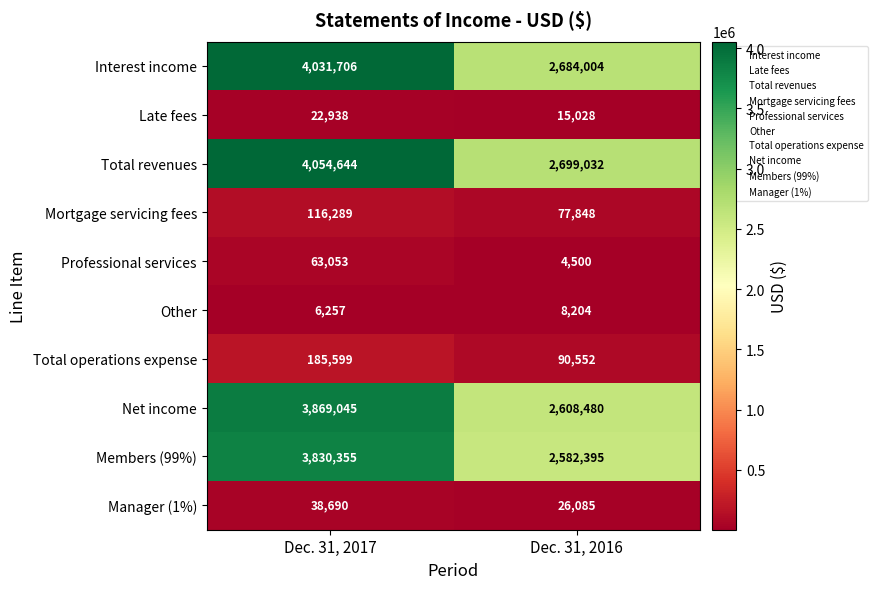

Reading left to right, transcribe all the data shown in this chart.

Interest income: Dec. 31, 2017=4031706	Dec. 31, 2016=2684004
Late fees: Dec. 31, 2017=22938	Dec. 31, 2016=15028
Total revenues: Dec. 31, 2017=4054644	Dec. 31, 2016=2699032
Mortgage servicing fees: Dec. 31, 2017=116289	Dec. 31, 2016=77848
Professional services: Dec. 31, 2017=63053	Dec. 31, 2016=4500
Other: Dec. 31, 2017=6257	Dec. 31, 2016=8204
Total operations expense: Dec. 31, 2017=185599	Dec. 31, 2016=90552
Net income: Dec. 31, 2017=3869045	Dec. 31, 2016=2608480
Members (99%): Dec. 31, 2017=3830355	Dec. 31, 2016=2582395
Manager (1%): Dec. 31, 2017=38690	Dec. 31, 2016=26085